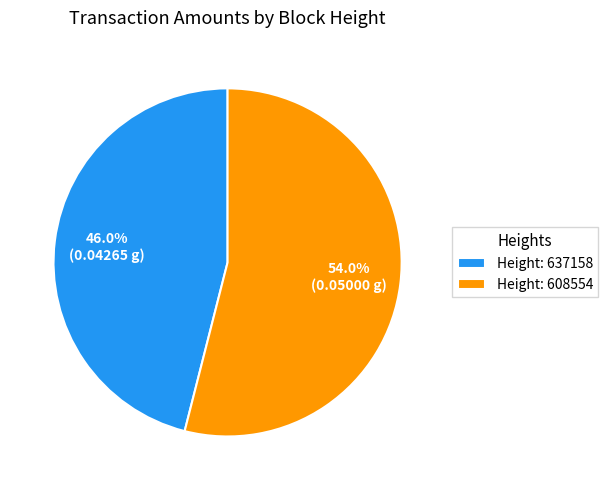

Is there a majority slice in this chart?

Yes